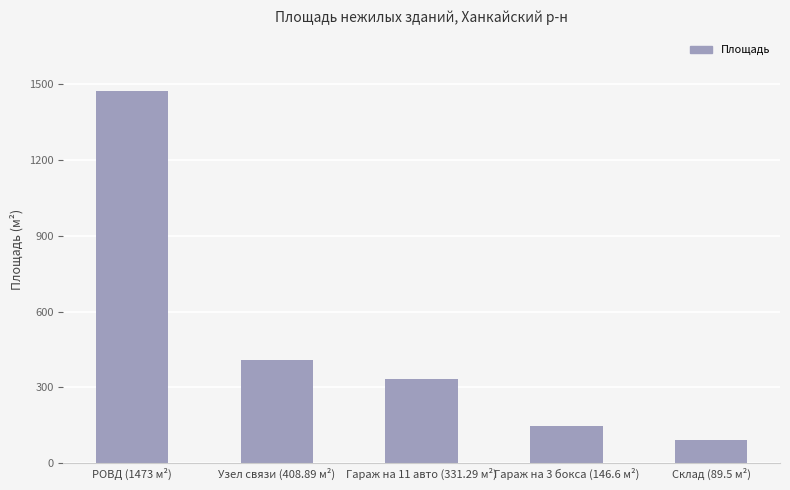

What is the maximum value shown in the chart?

1473.0